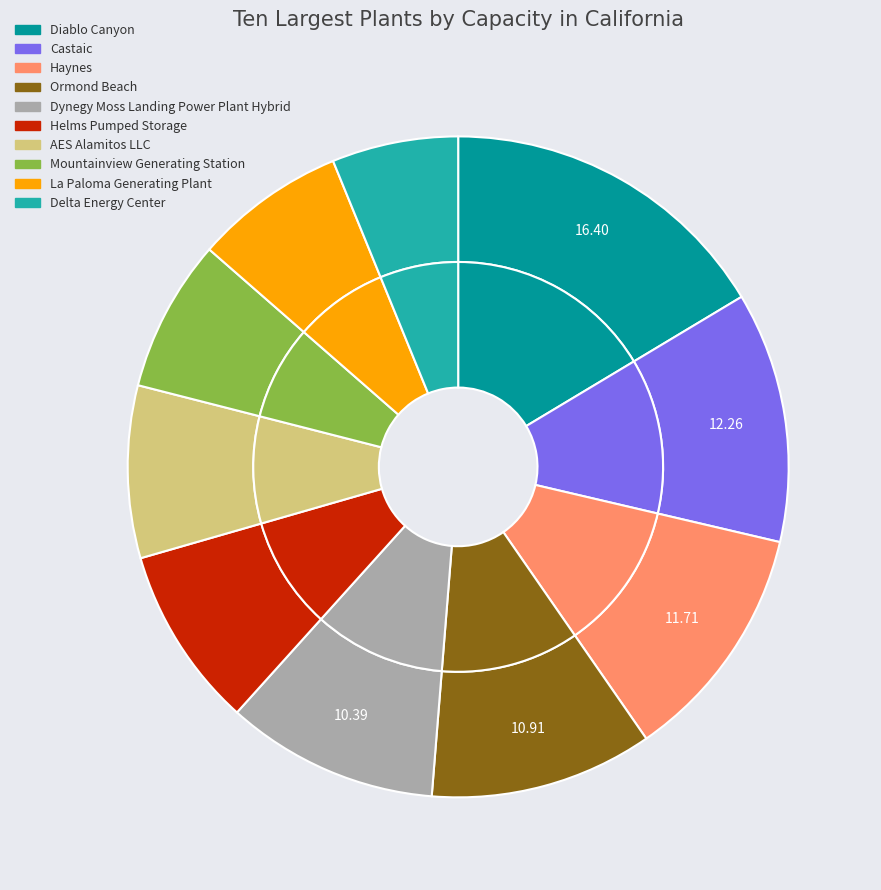

Does any single category account for the majority?

No